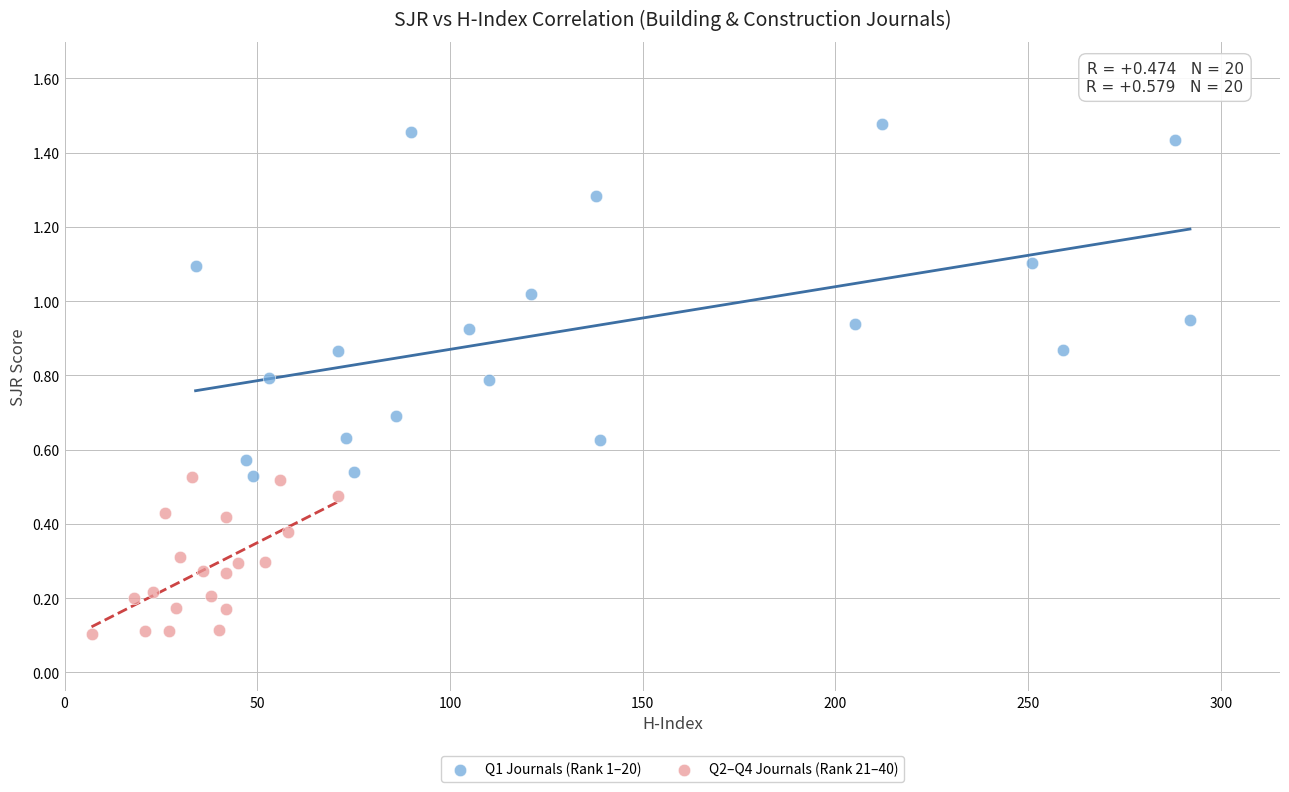

What are all the series names shown in the legend?

Q1 Journals (Rank 1–20), Q2–Q4 Journals (Rank 21–40)